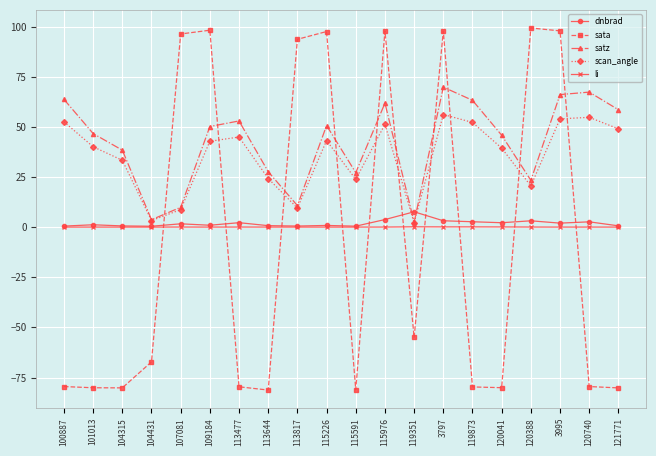

How many intersections are there between sata and dnbrad?

10